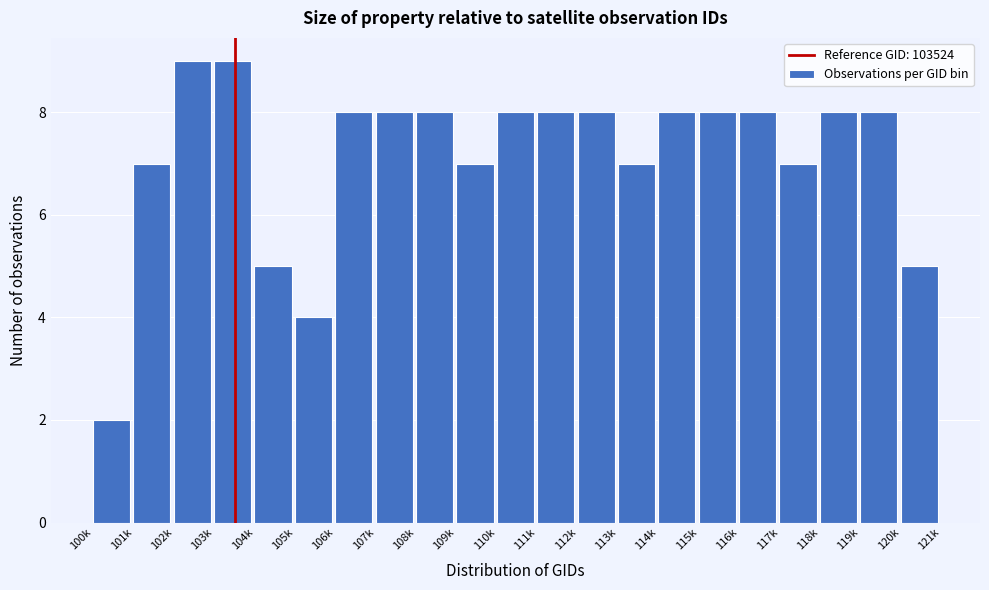

Reading left to right, list all the values displayed in this chart.

100k=2	101k=7	102k=9	103k=9	104k=5	105k=4	106k=8	107k=8	108k=8	109k=7	110k=8	111k=8	112k=8	113k=7	114k=8	115k=8	116k=8	117k=7	118k=8	119k=8	120k=5